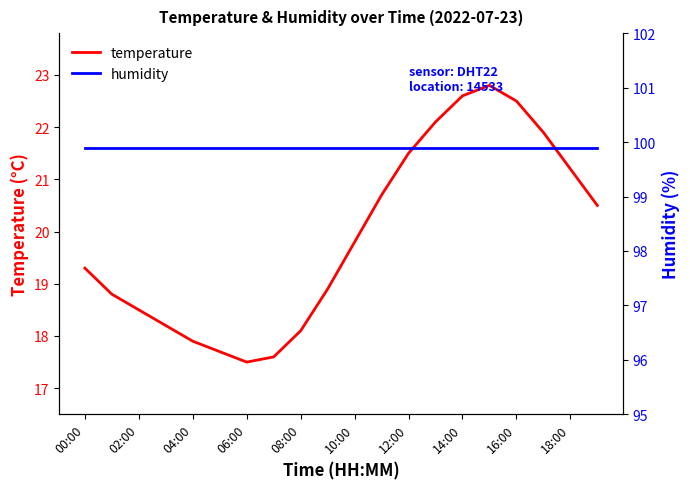

Reading left to right, list all the values displayed in this chart.

temperature: 19.3	18.8	18.5	18.2	17.9	17.7	17.5	17.6	18.1	18.9	19.8	20.7	21.5	22.1	22.6	22.8	22.5	21.9	21.2	20.5
humidity: 99.9	99.9	99.9	99.9	99.9	99.9	99.9	99.9	99.9	99.9	99.9	99.9	99.9	99.9	99.9	99.9	99.9	99.9	99.9	99.9